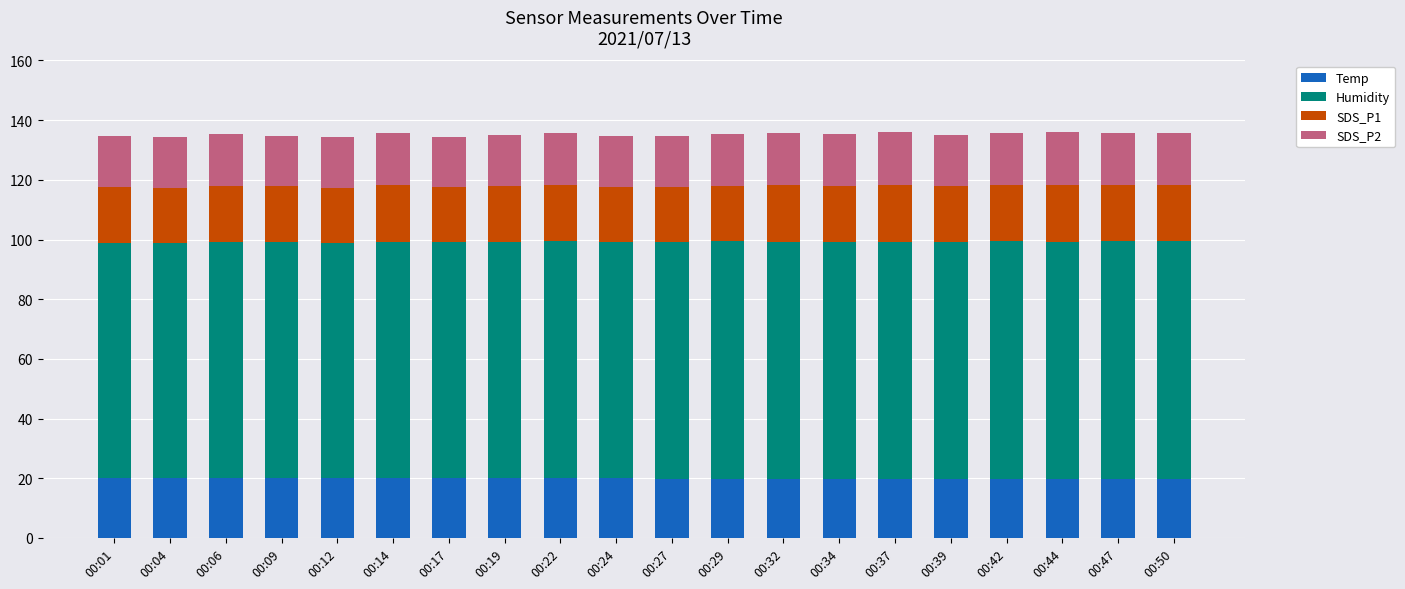

How many bars are there in total?

20